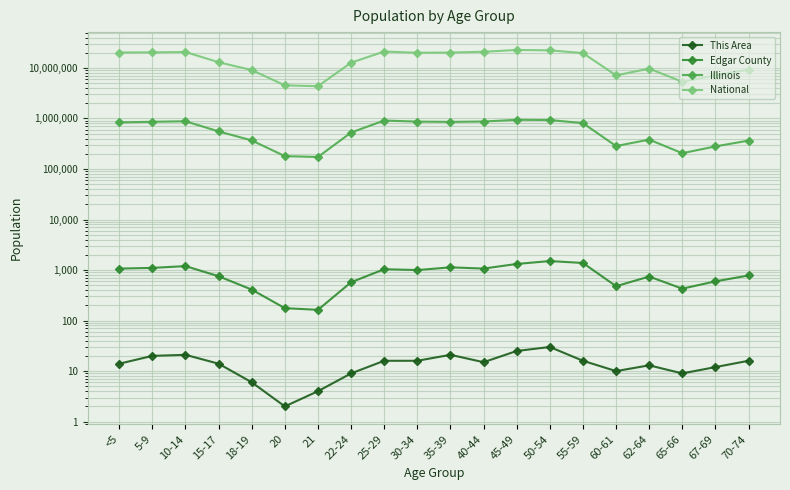

How many interior local valleys does the Edgar County series have?

5